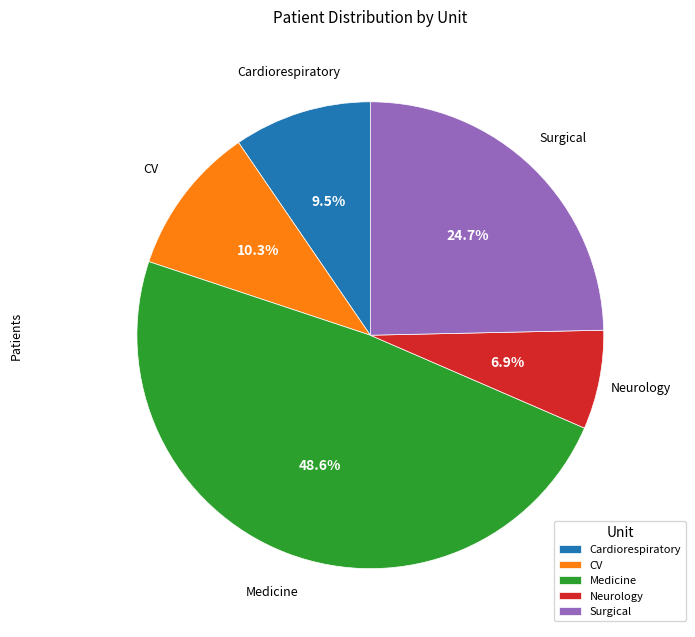

Approximately how many times larger is the value at Neurology compared to Surgical?

0.3